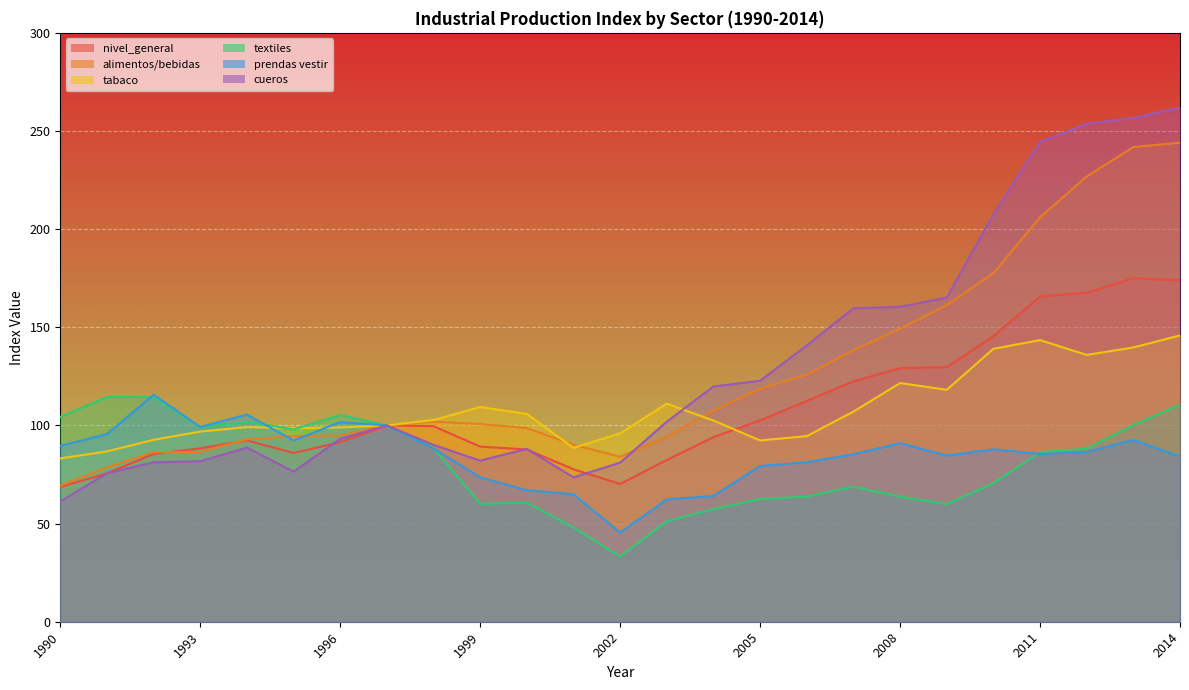

What is the value of the elaboracion_productos_tabaco point at the 7th from the left?

99.0